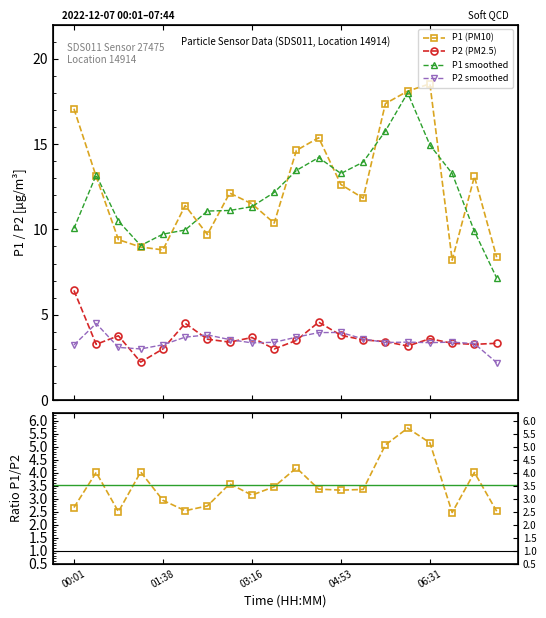

Which series changed the most between 06:31 and 07:44?

P1